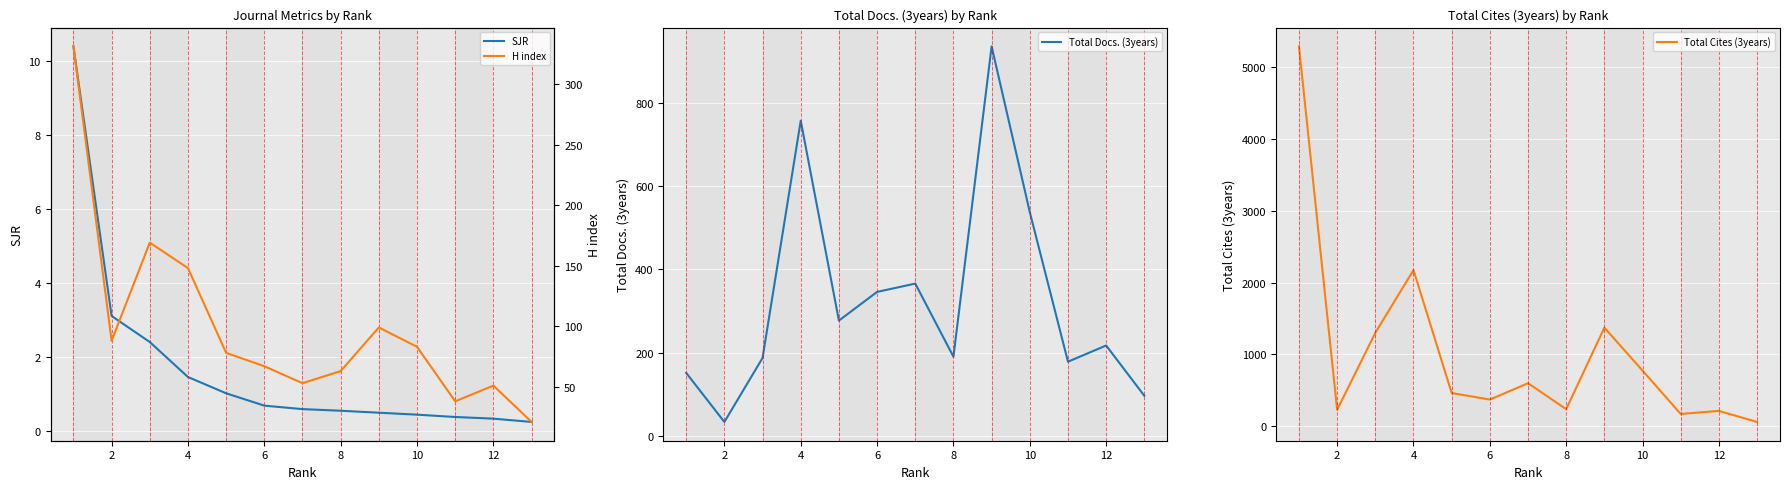

Reading left to right, what are all the values shown in this chart?

SJR: 10.4	3.1	2.4	1.5	1.0	0.7	0.6	0.5	0.5	0.4	0.4	0.3	0.2
Total Docs. (3years): 151.0	33.0	187.0	758.0	277.0	346.0	366.0	190.0	937.0	538.0	178.0	217.0	96.0
Total Cites (3years): 5291.0	226.0	1299.0	2174.0	460.0	369.0	597.0	235.0	1371.0	772.0	168.0	211.0	57.0
H index: 331.0	88.0	169.0	148.0	78.0	67.0	53.0	63.0	99.0	83.0	38.0	51.0	21.0